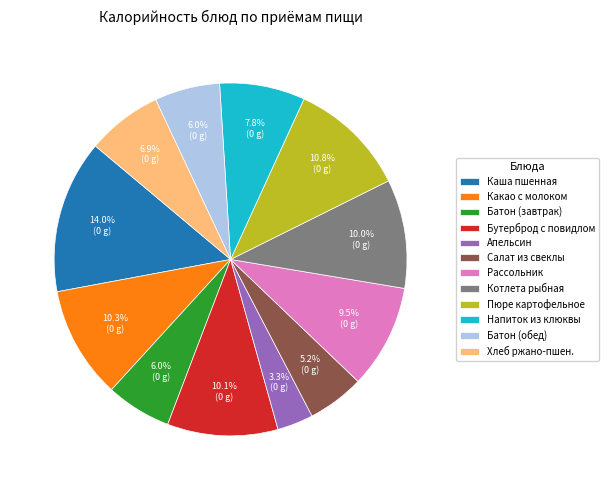

Between Какао с молоком and Пюре картофельное, which is larger?

Пюре картофельное